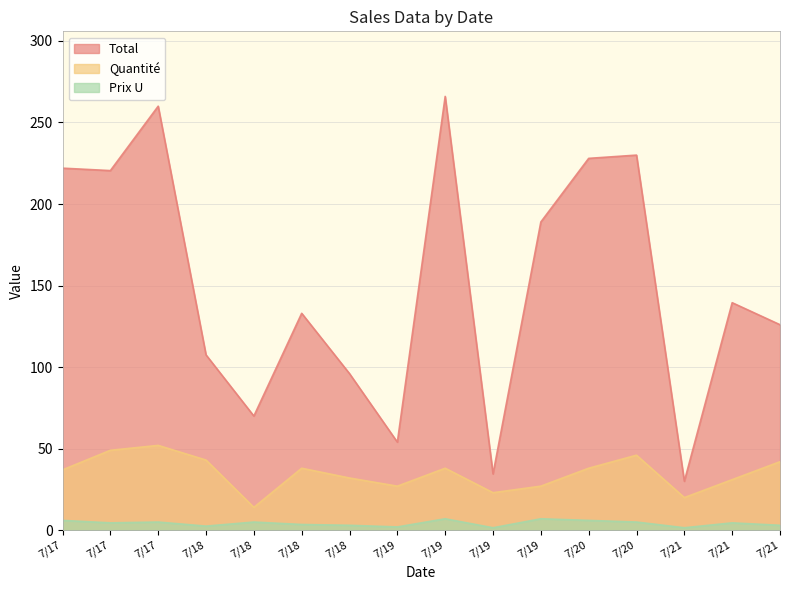

Reading left to right, extract all data points from this chart.

Total: 7/17=222.0	7/17=220.5	7/17=260.0	7/18=107.5	7/18=70.0	7/18=133.0	7/18=96.0	7/19=54.0	7/19=266.0	7/19=34.5	7/19=189.0	7/20=228.0	7/20=230.0	7/21=30.0	7/21=139.5	7/21=126.0
Quantite: 7/17=37.0	7/17=49.0	7/17=52.0	7/18=43.0	7/18=14.0	7/18=38.0	7/18=32.0	7/19=27.0	7/19=38.0	7/19=23.0	7/19=27.0	7/20=38.0	7/20=46.0	7/21=20.0	7/21=31.0	7/21=42.0
Prix U: 7/17=6.0	7/17=4.5	7/17=5.0	7/18=2.5	7/18=5.0	7/18=3.5	7/18=3.0	7/19=2.0	7/19=7.0	7/19=1.5	7/19=7.0	7/20=6.0	7/20=5.0	7/21=1.5	7/21=4.5	7/21=3.0